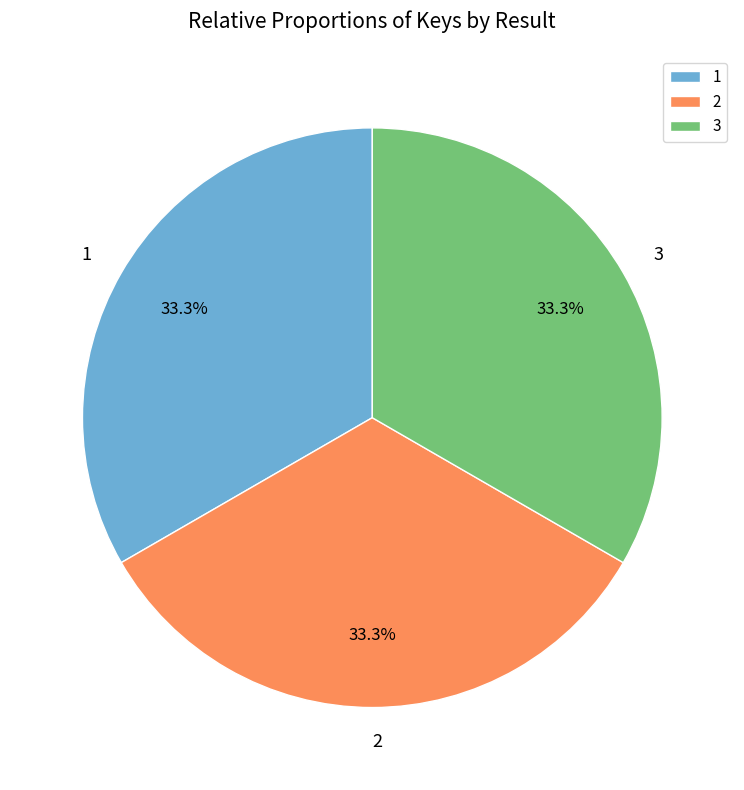

What is the ratio of the value at 2 to the value at 1?

1.0